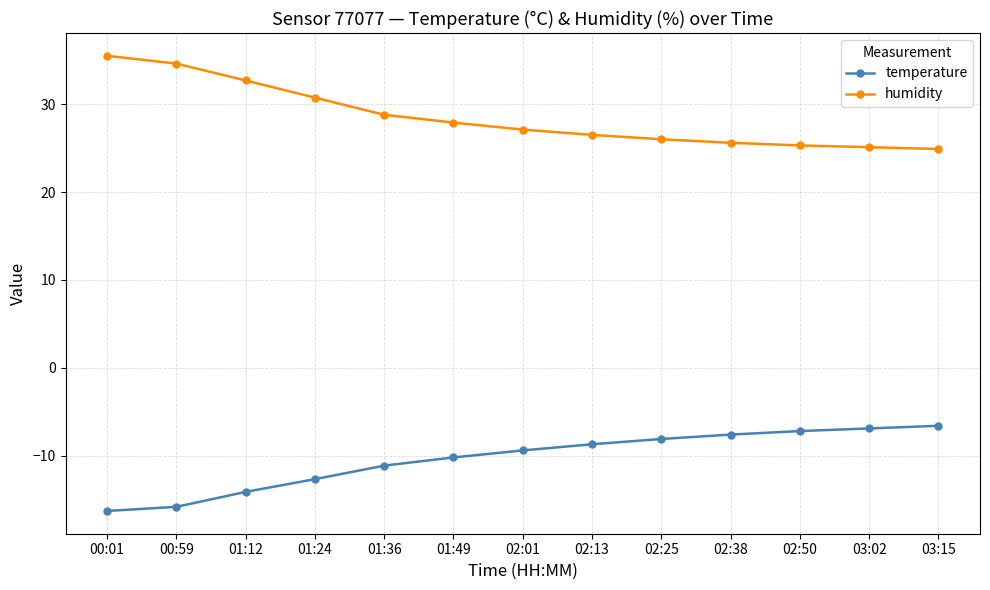

At which label does humidity first exceed 27?

00:01